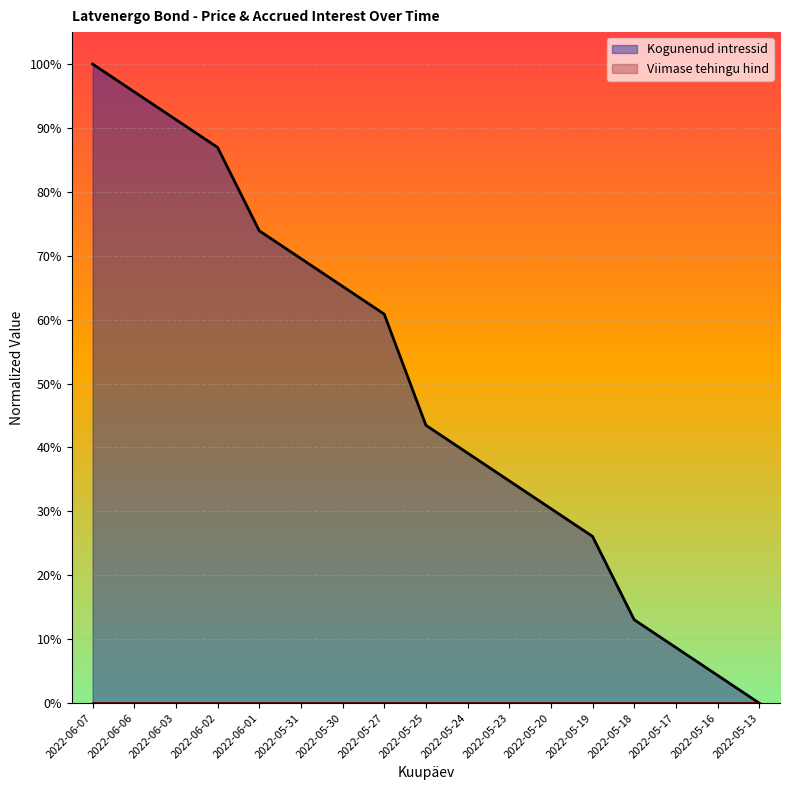

What is the maximum value shown in the chart?

1.0